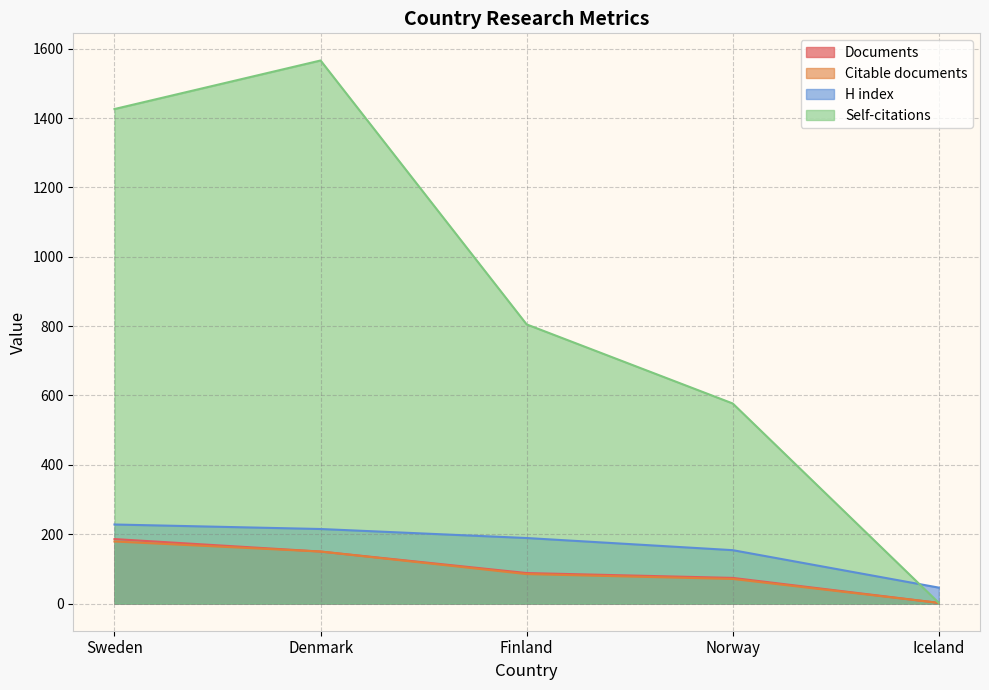

What is the difference between the second highest and minimum values in the Citations series?

1424